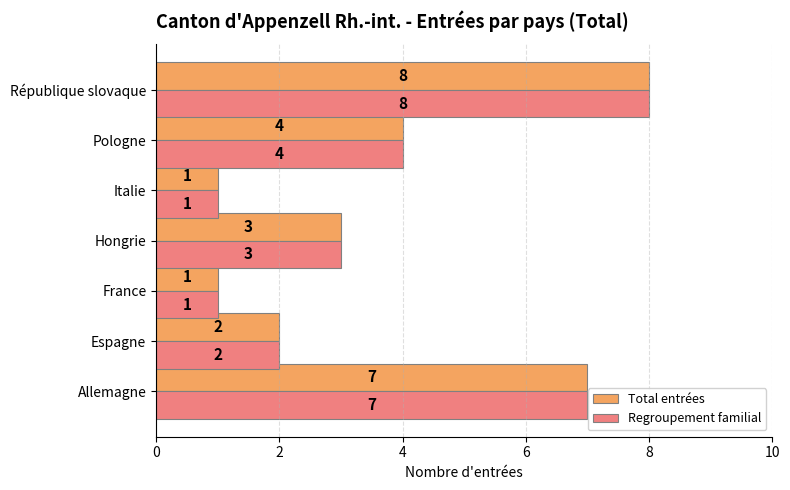

What is the average value of the Regroupement familial series?

4